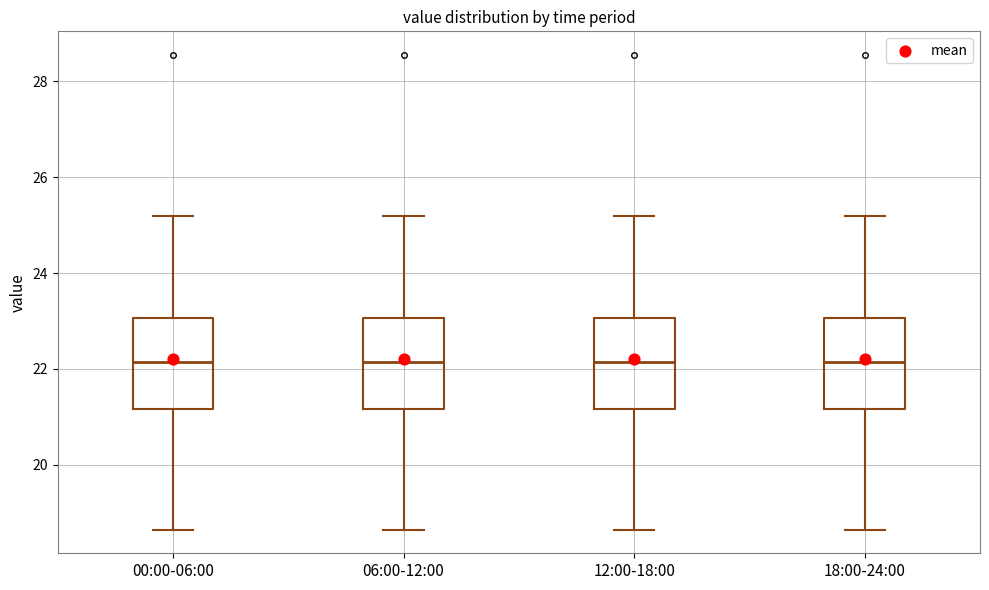

Reading left to right, transcribe this box plot: for each box, give where its median line is, the range the box spans, and where its two whiskers end, as read against the y-axis. The values are not printed on the chart, so give them approximately, as read against the axis.

00:00-06:00: median 22.2, box 21.2 to 23.0, whiskers 18.6 to 25.2
06:00-12:00: median 22.2, box 21.2 to 23.0, whiskers 18.6 to 25.2
12:00-18:00: median 22.2, box 21.2 to 23.0, whiskers 18.6 to 25.2
18:00-24:00: median 22.2, box 21.2 to 23.0, whiskers 18.6 to 25.2